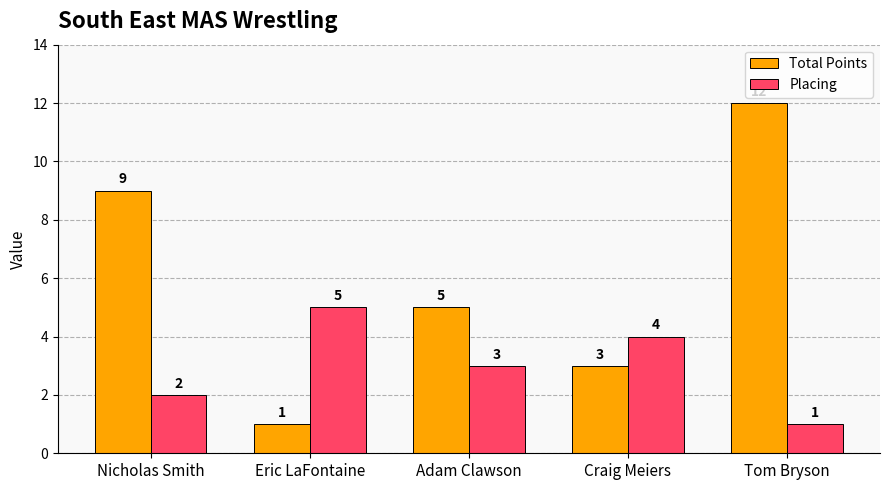

How many data points in Placing are less than 3?

2